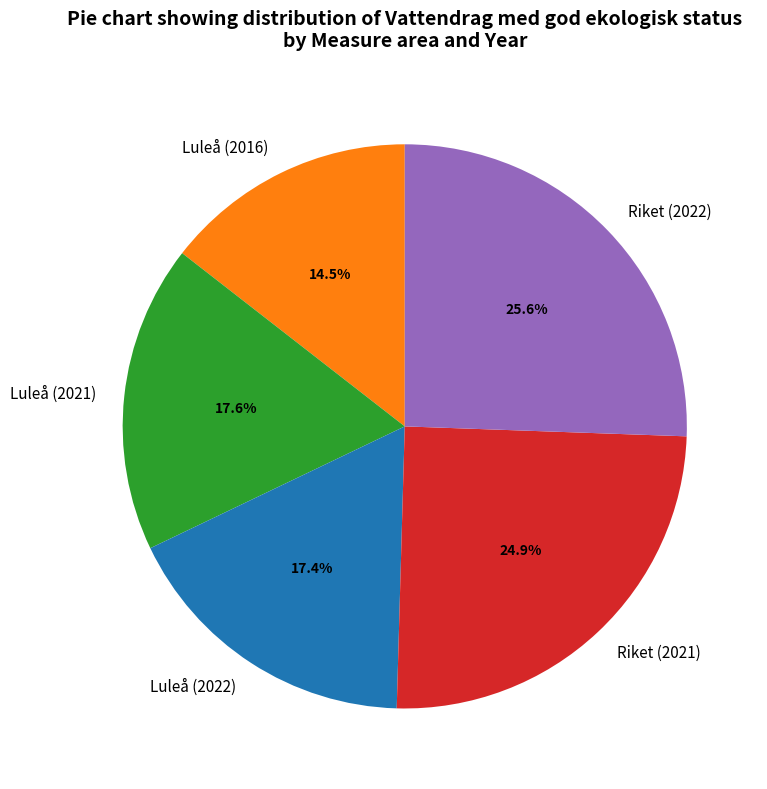

Between Luleå (2016) and Luleå (2022), which is larger?

Luleå (2022)